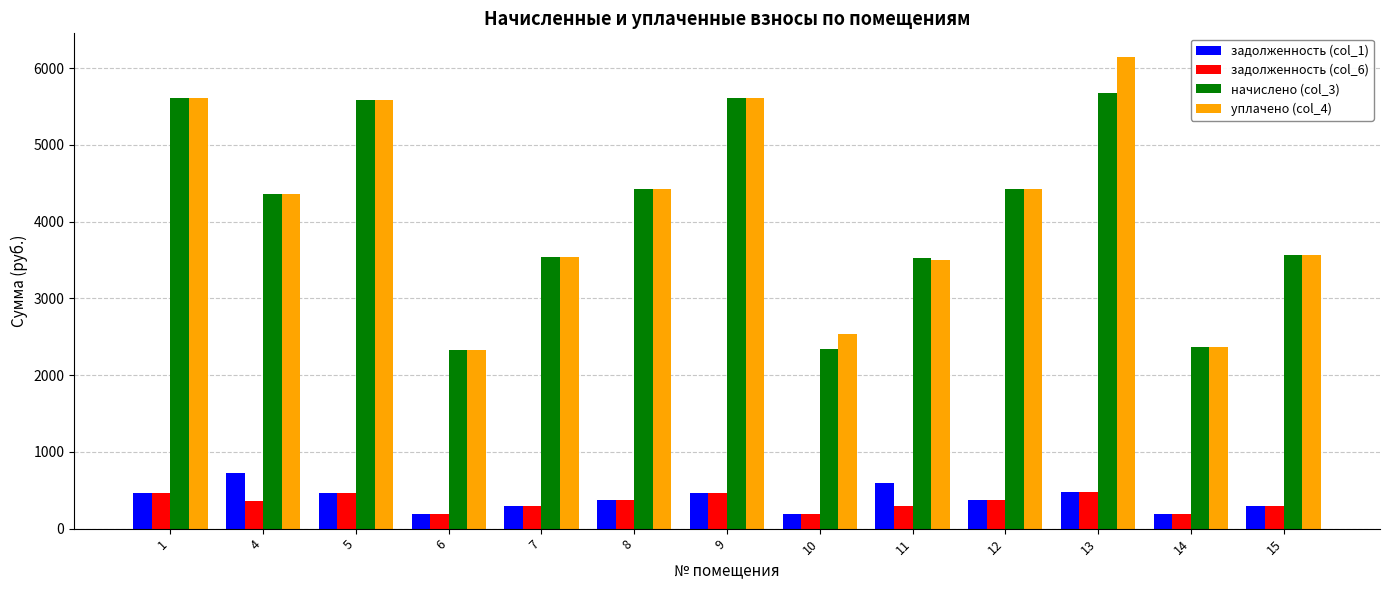

Is the value of задолженность (col_6) at 10 greater than the value of задолженность (col_1) at 5?

No